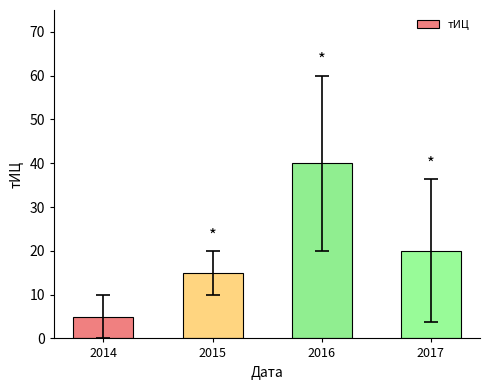

Is it true that the value at 2016 is 57?

False